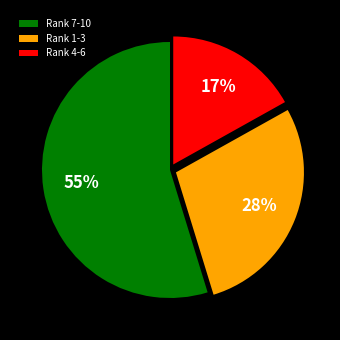

Which category accounts for the majority?

Rank 7-10